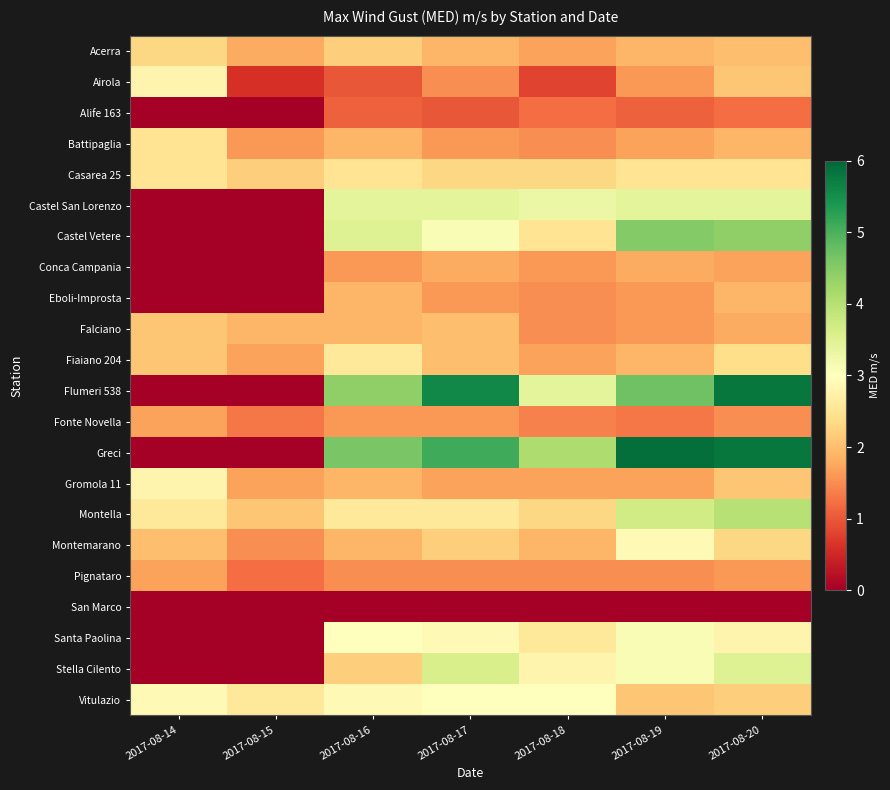

What is the spread (max minus min) of values at 2017-08-18?

4.1